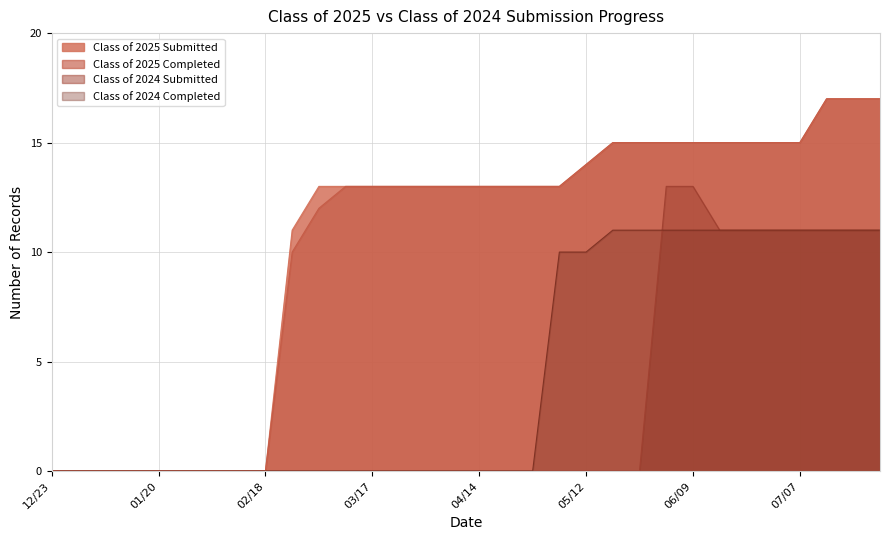

List the labels in order of Class of 2024 Completed value, largest first.

05/19, 05/26, 06/02, 06/09, 06/16, 06/21, 06/30, 07/07, 07/14, 07/21, 07/28, 05/06, 05/12, 12/23, 12/30, 01/06, 01/14, 01/20, 01/27, 02/03, 02/10, 02/18, 02/24, 03/03, 03/10, 03/17, 03/24, 03/31, 04/07, 04/14, 04/21, 04/28